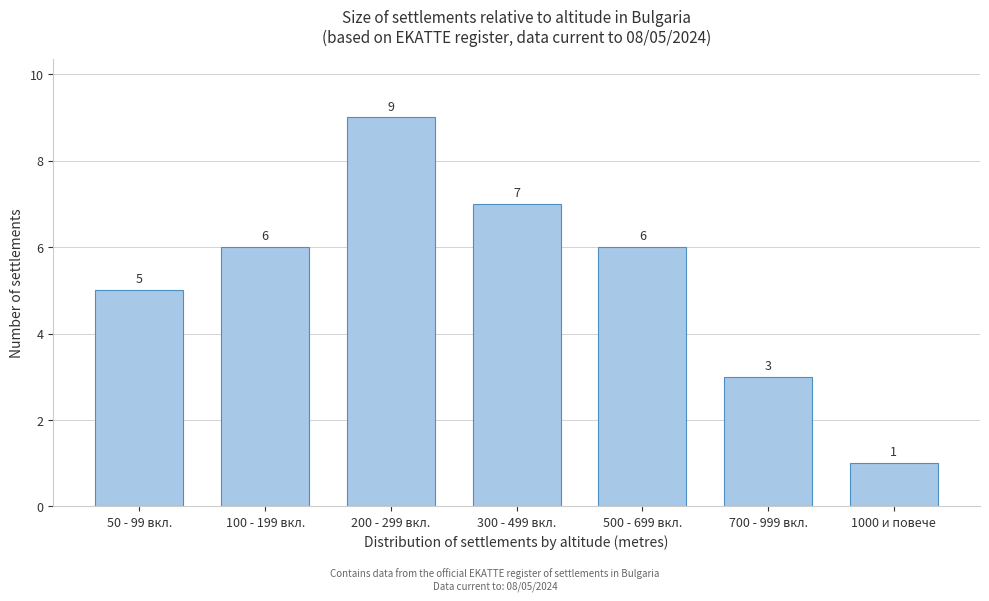

Reading left to right, what are all the values shown in this chart?

5	6	9	7	6	3	1